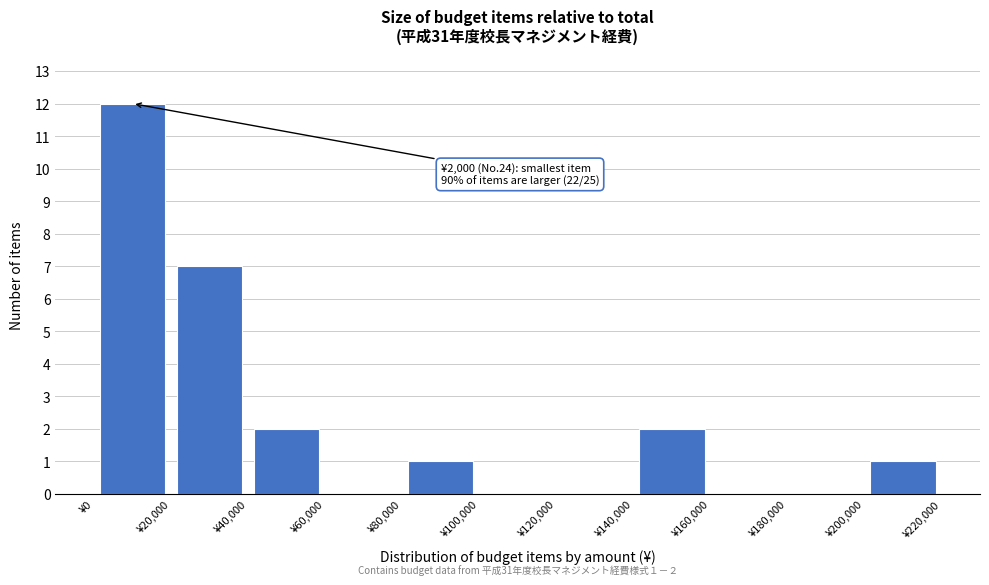

Over which range of the x-axis is the bar tallest?

0 to 20000